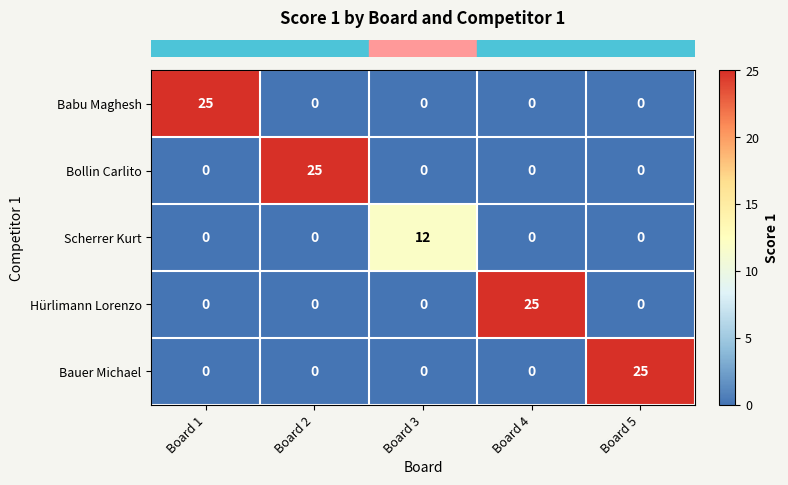

What is the maximum value shown in the chart?

25